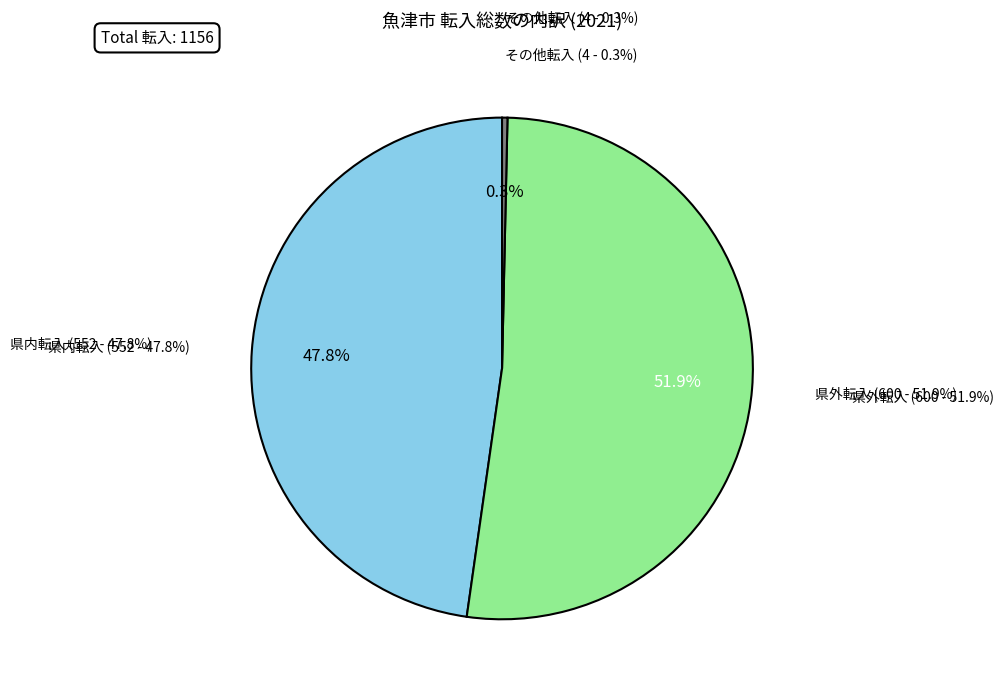

Which has a higher value, 県外転入 or 県内転入?

県外転入